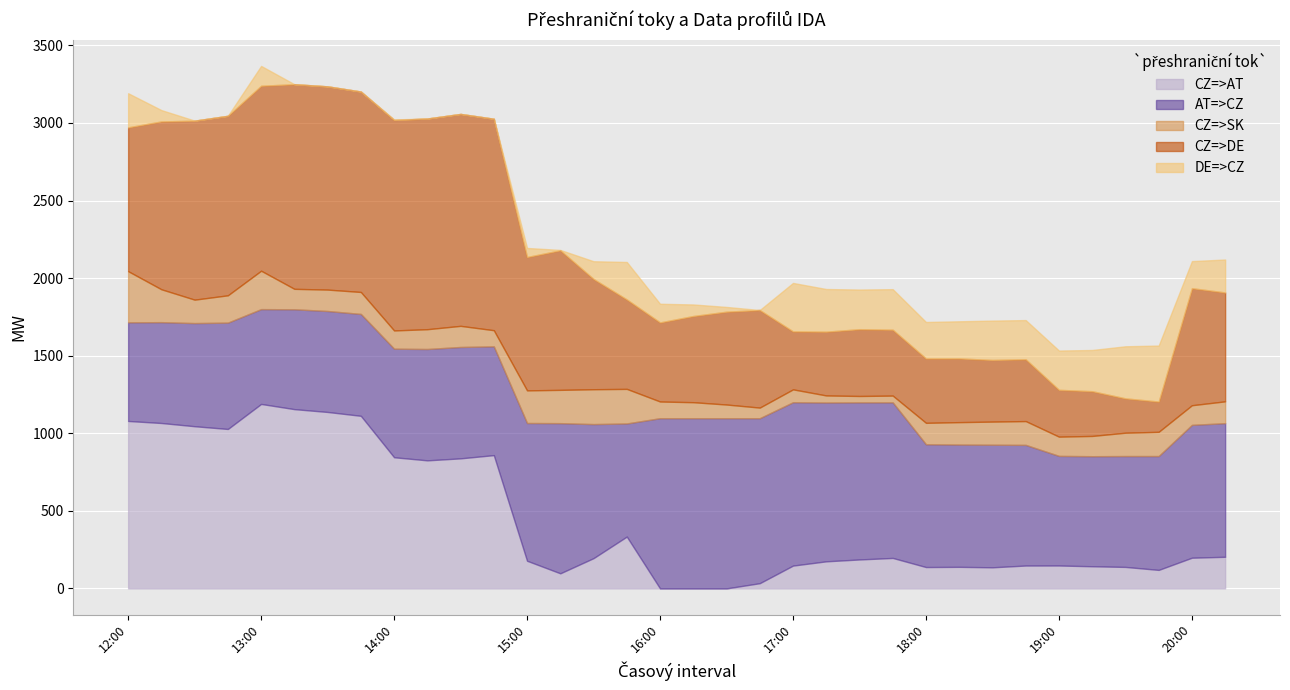

What are all the series names shown in the legend?

CZ=>AT, AT=>CZ, CZ=>SK, CZ=>DE, DE=>CZ